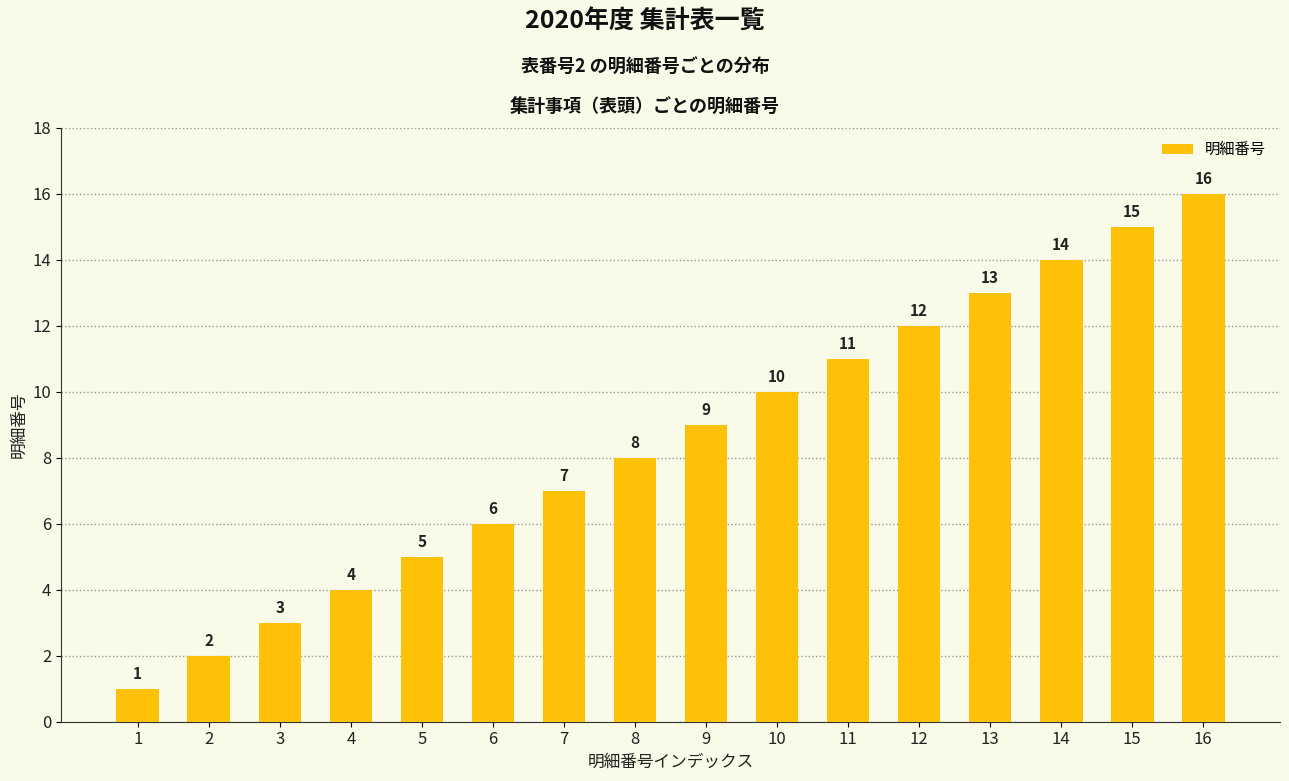

Between 15 and 13, which is larger?

15